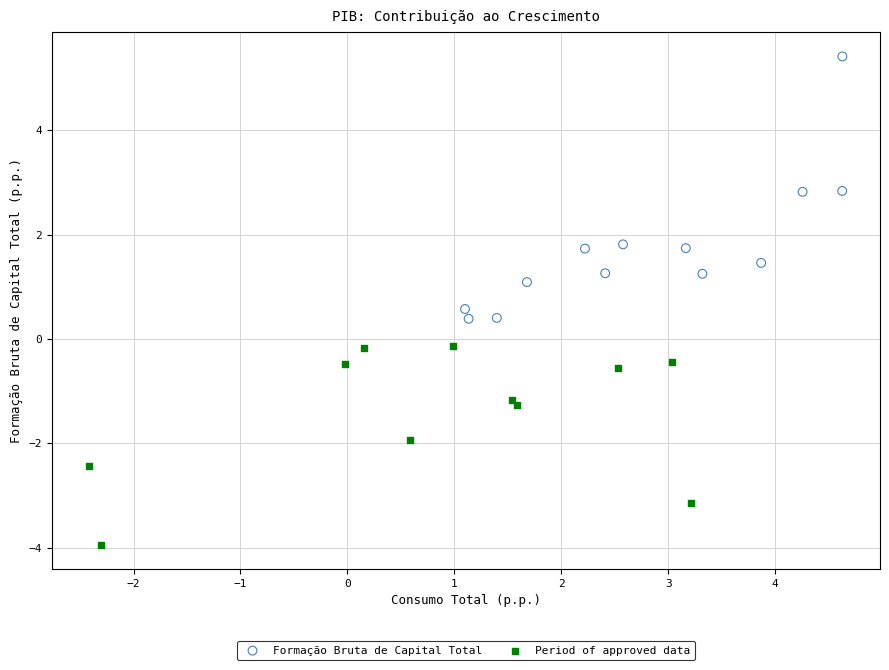

Which series contains the highest Y value?

Formação Bruta de Capital Total